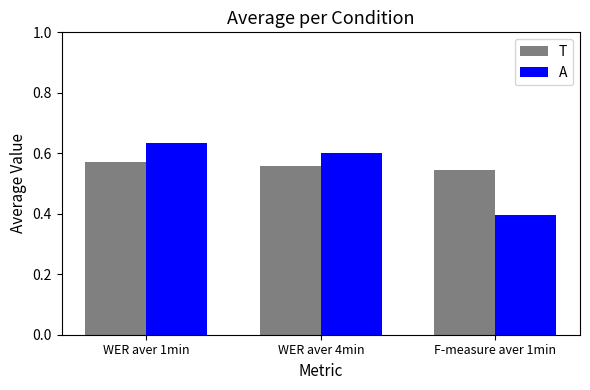

At which label is A closest to 0?

F-measure aver 1min